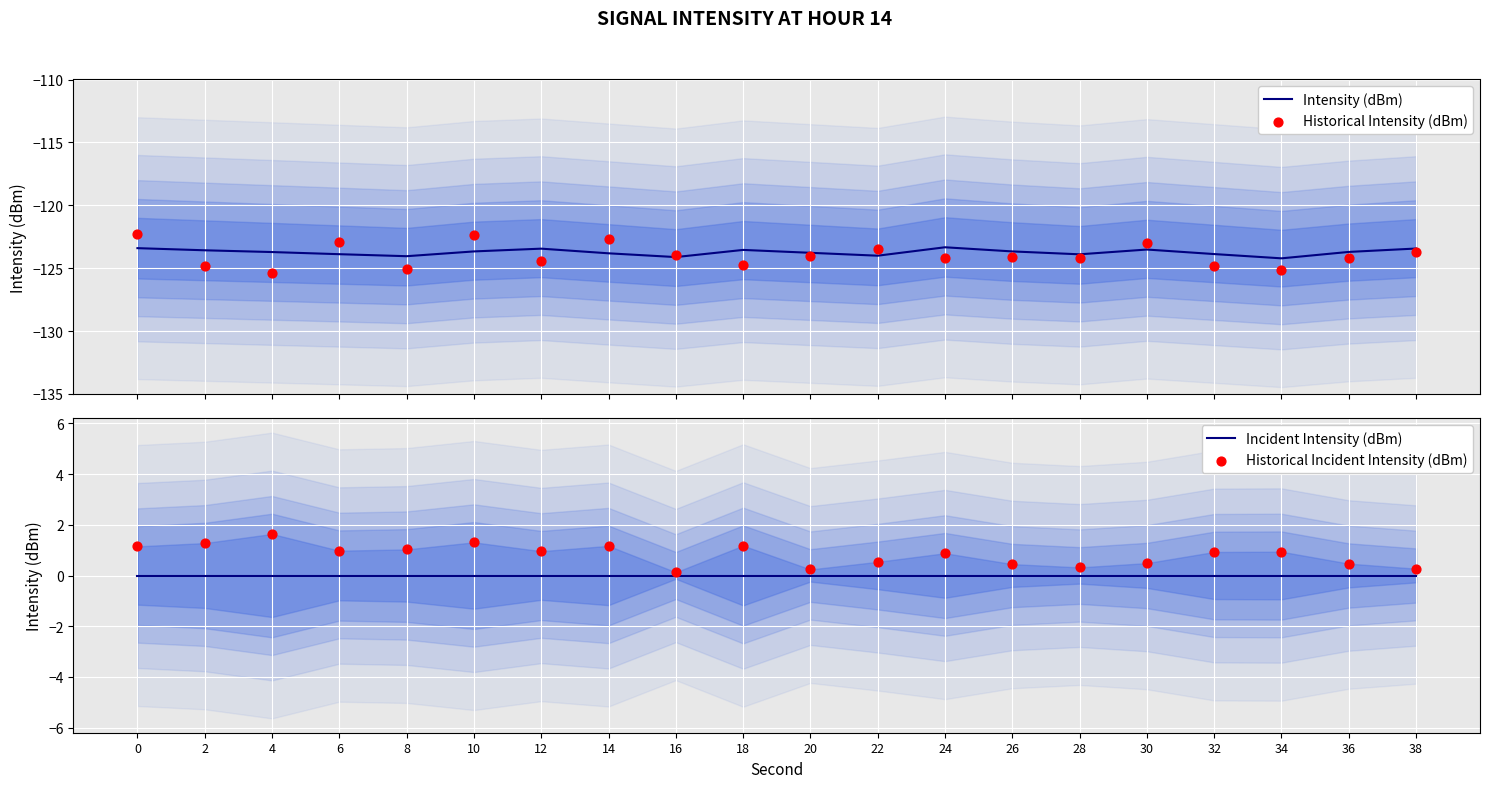

What is the total value across all series at 16?

-248.0